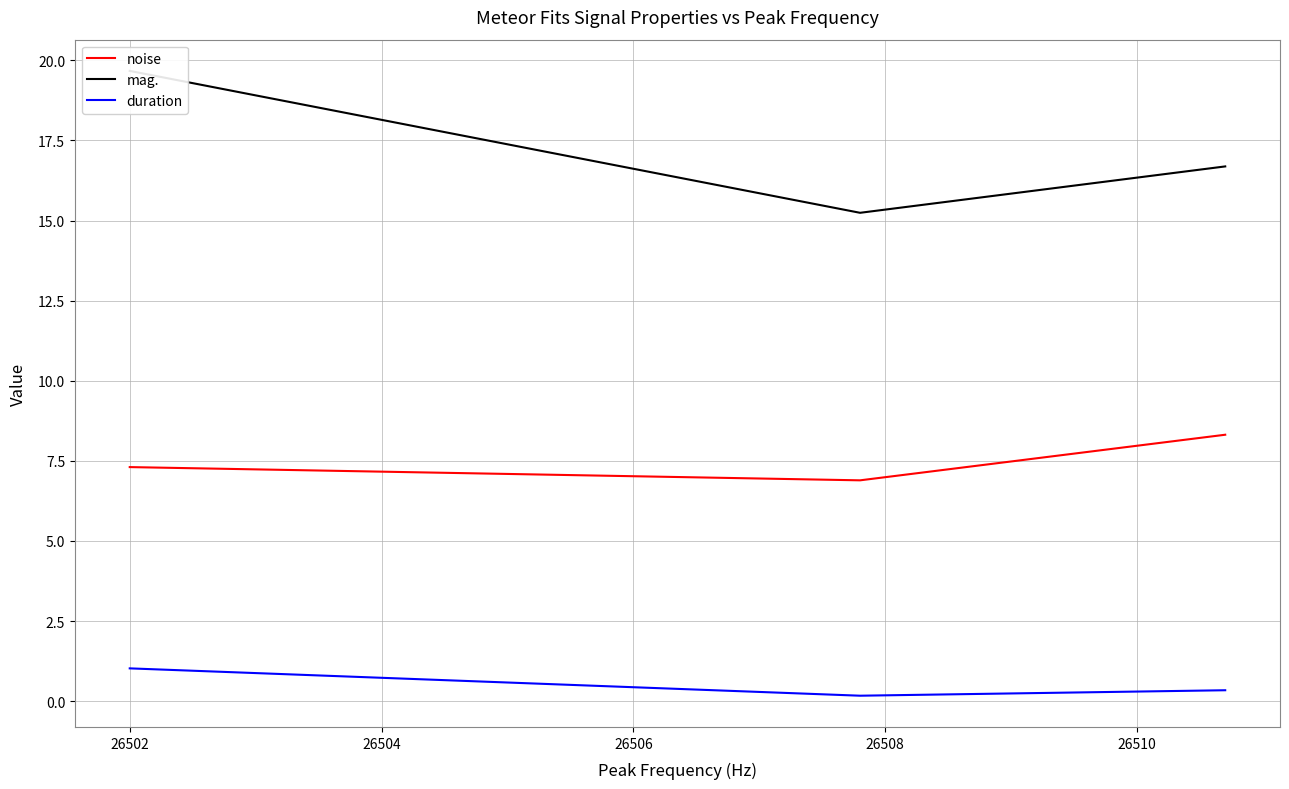

What is the lowest value of the noise series?

6.9